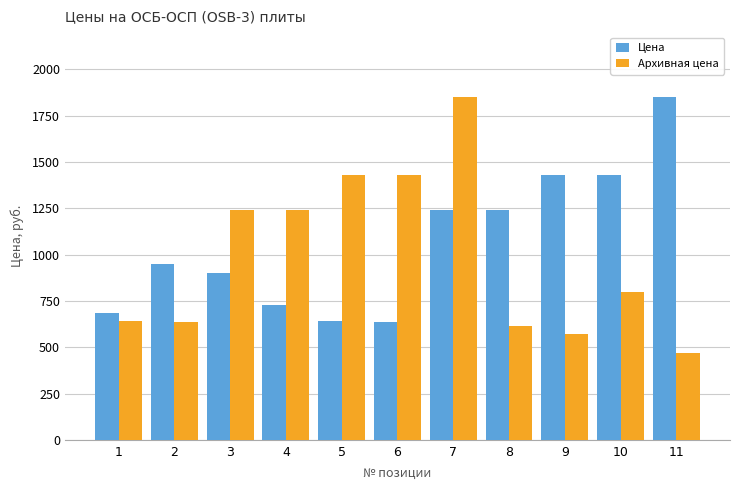

What is the total value across all series at 1?

1328